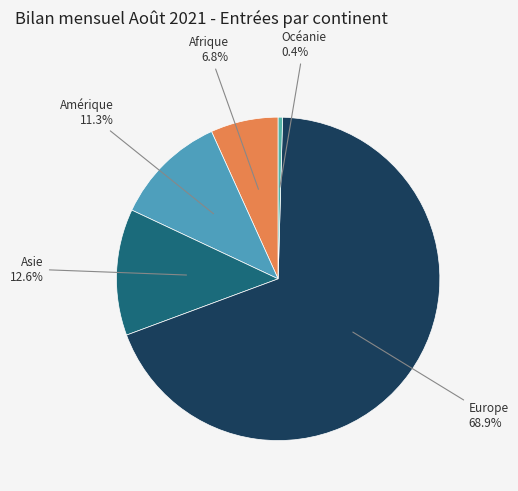

True or false: Europe accounts for 80% of the total.

False